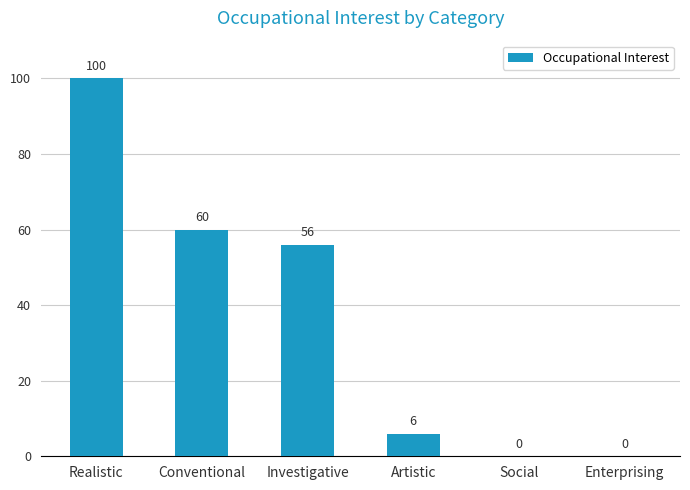

Where is the data nearest to the value 50?

Investigative